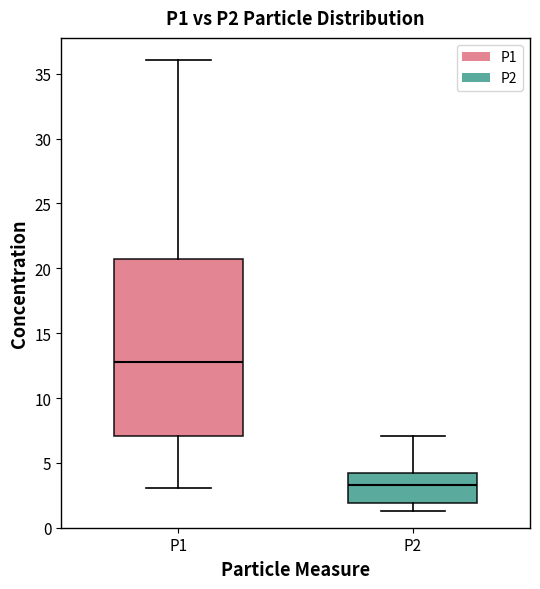

Where is the lower edge of the box for P2 on the y-axis? The values are not printed on the chart, so give them approximately, as read against the axis.

2.0